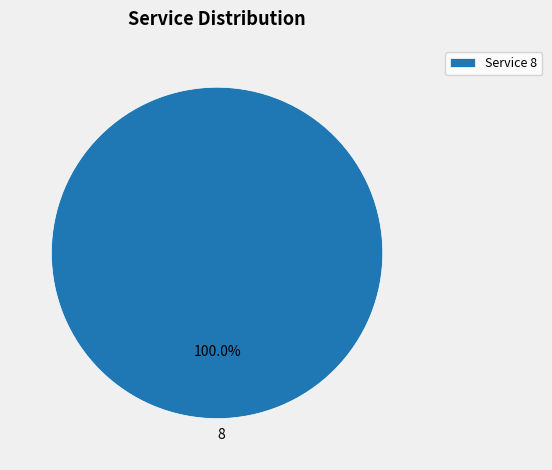

Does any single category account for the majority?

Yes